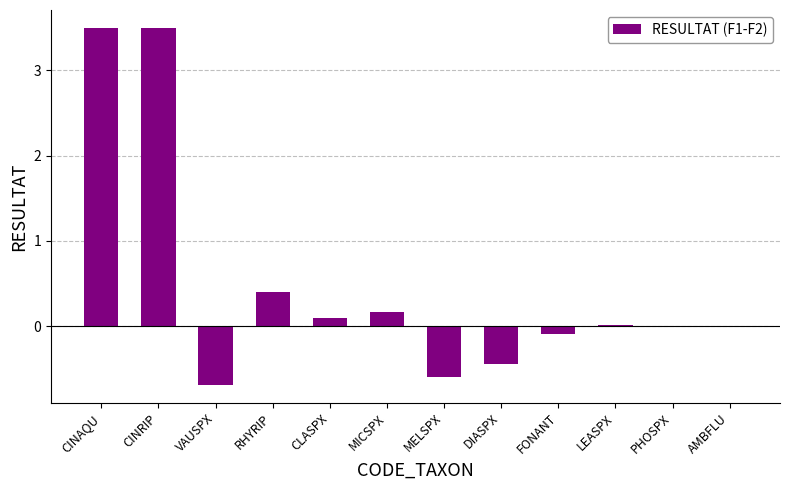

At which label does the data first exceed 0?

CINAQU